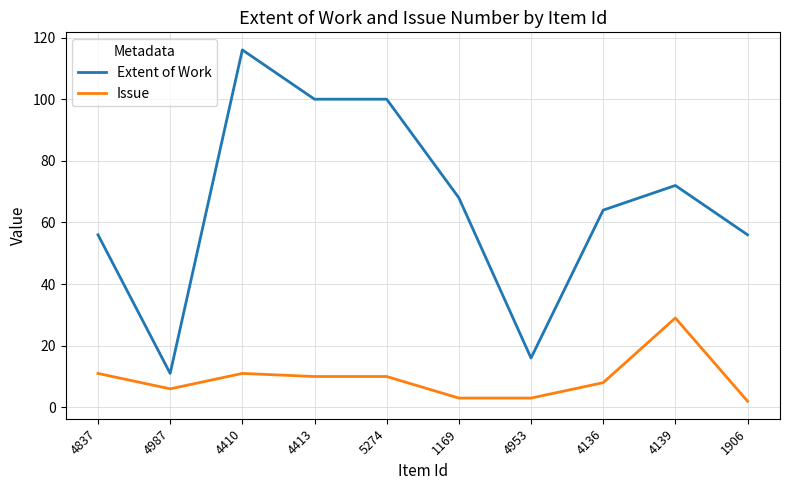

Where does the Extent of Work series first go above 68?

4410